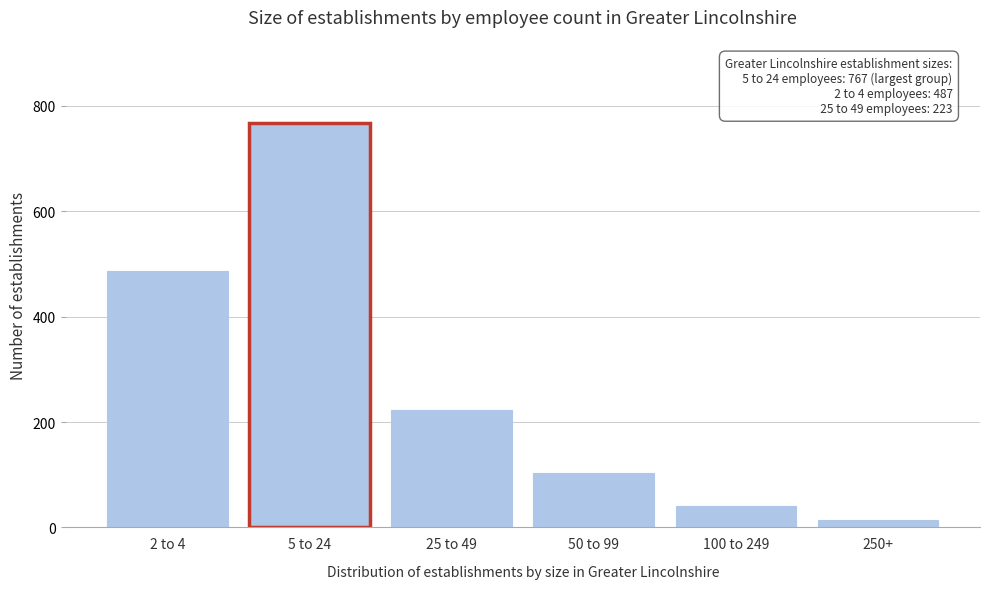

Reading left to right, extract all data points from this chart.

2 to 4=487	5 to 24=767	25 to 49=223	50 to 99=103	100 to 249=41	250+=14